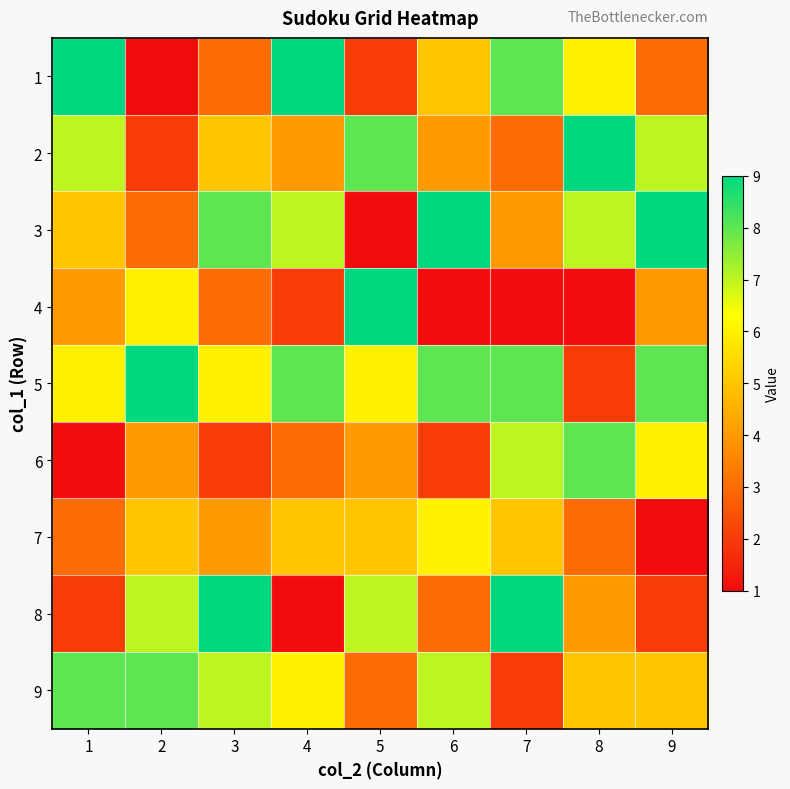

How many categories are shown in the chart?

9